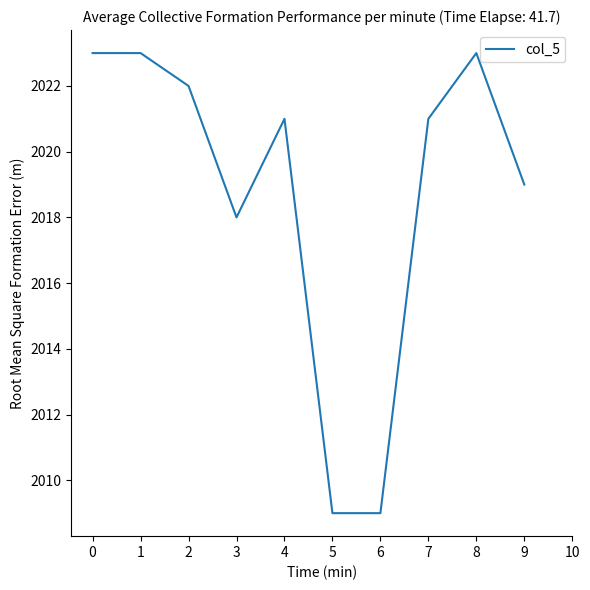

What is the difference between the maximum and minimum values?

14